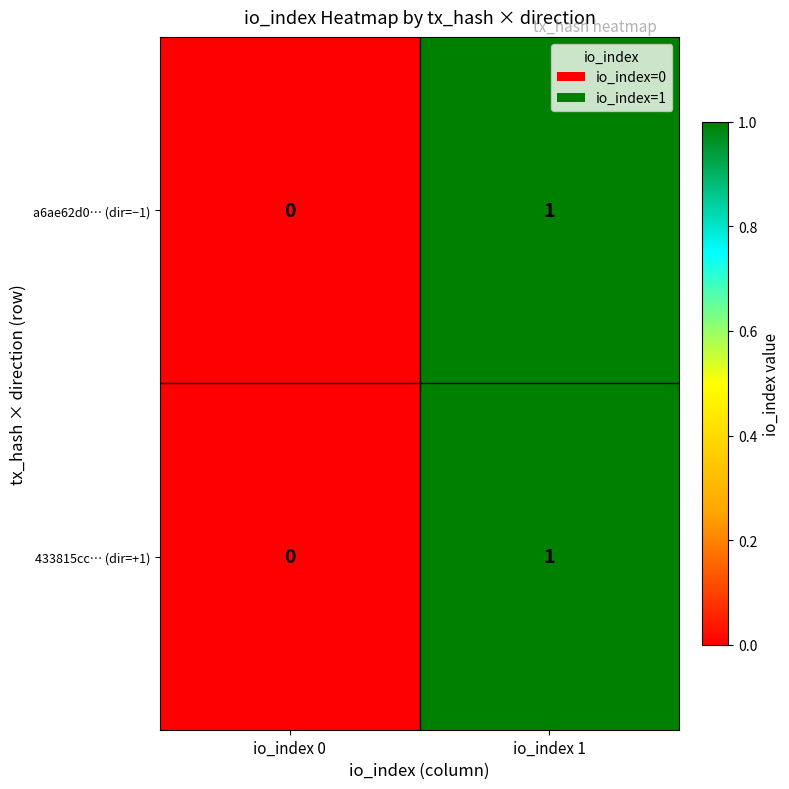

At which category is the sum across all series the highest?

io_index 1